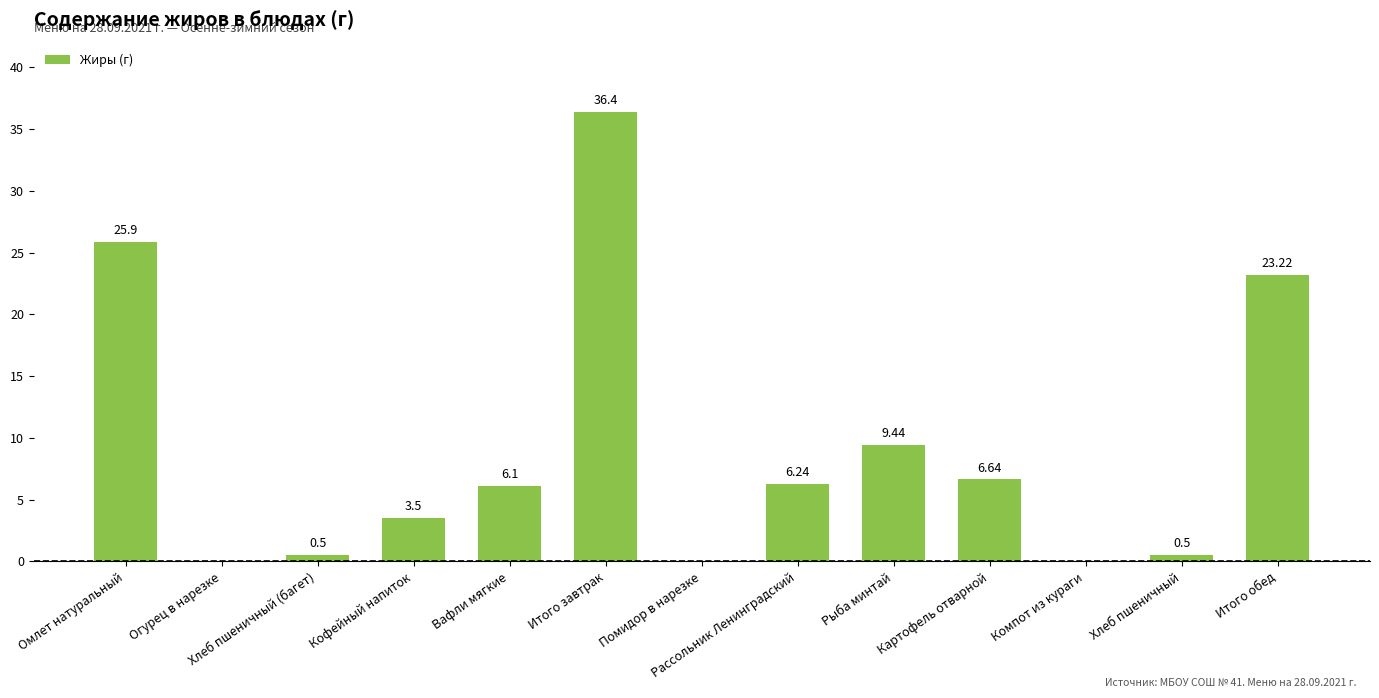

Between Итого обед and Хлеб пшеничный (багет), which is larger?

Итого обед